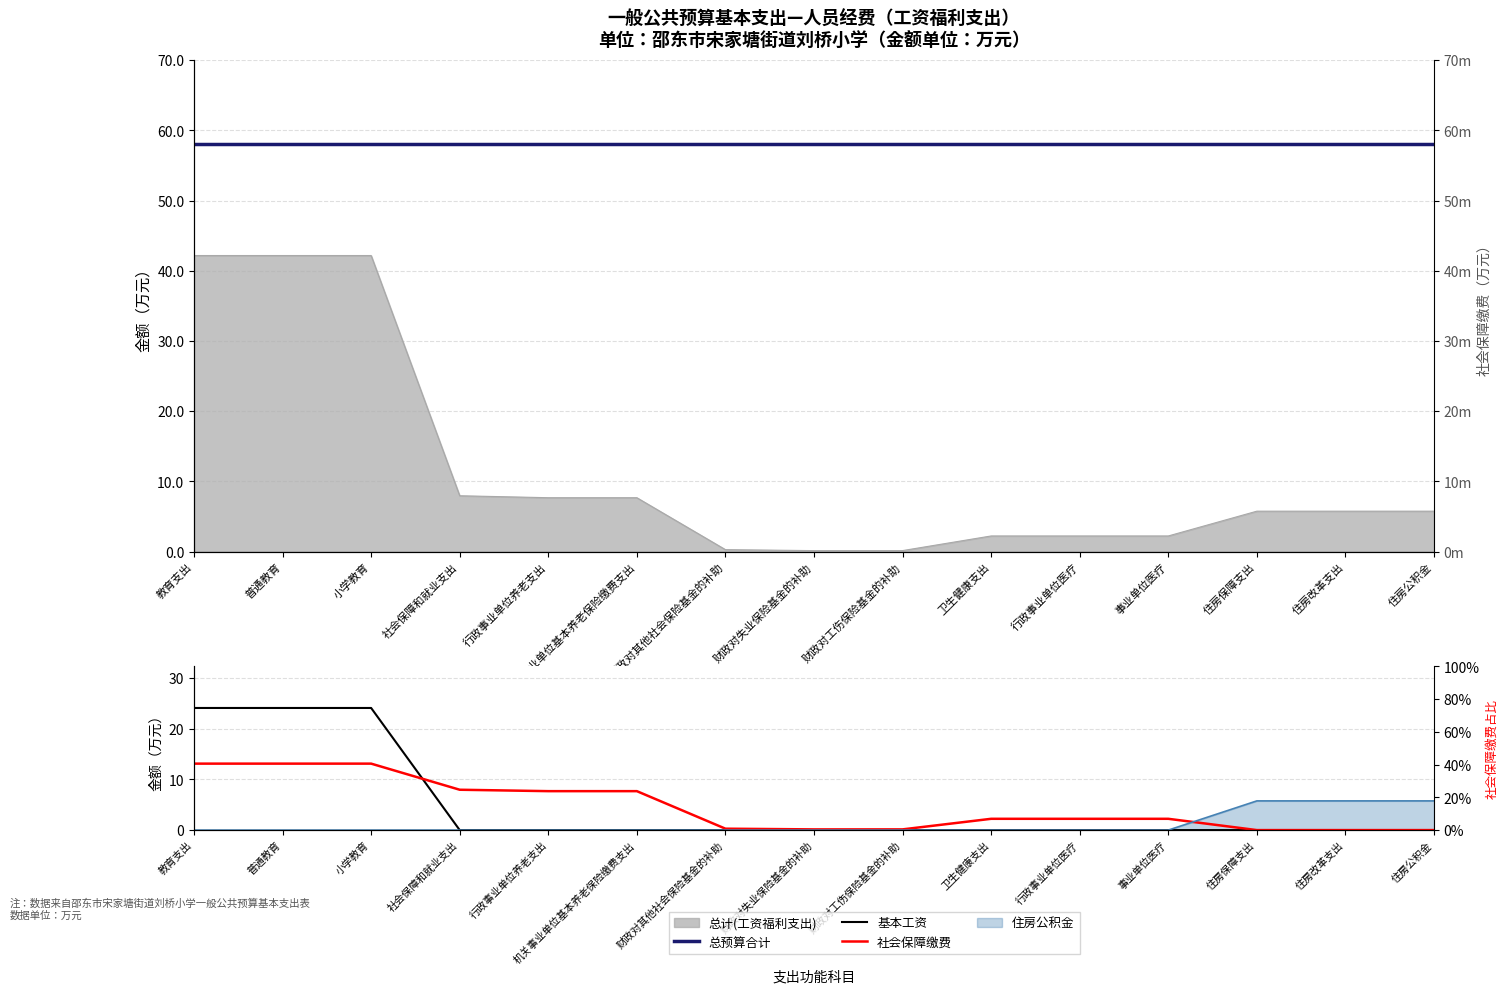

Is it true that 总预算合计 equals 58.1 at 住房公积金?

True